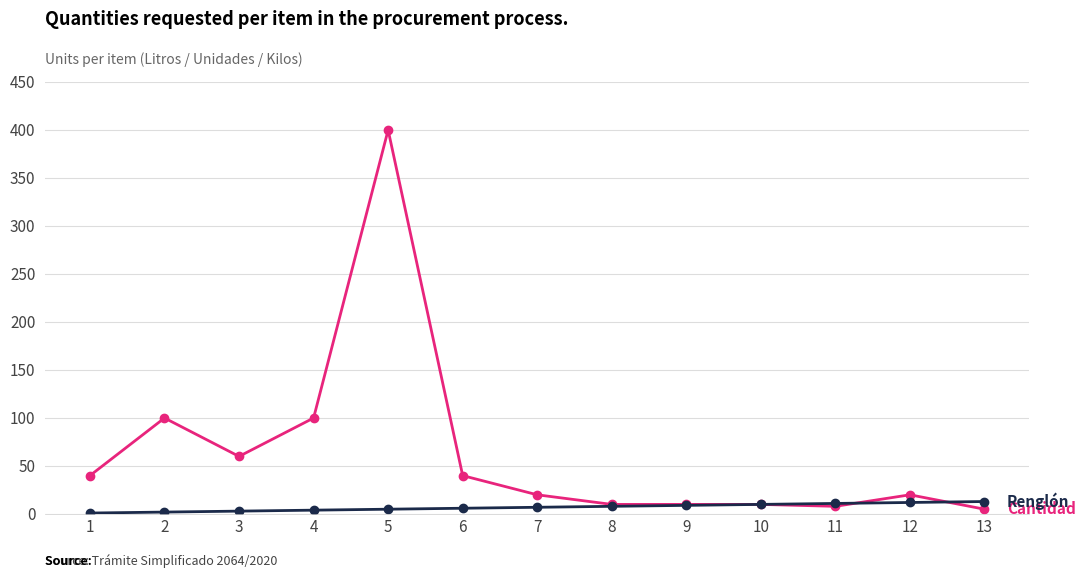

At which category is the sum across all series the highest?

5